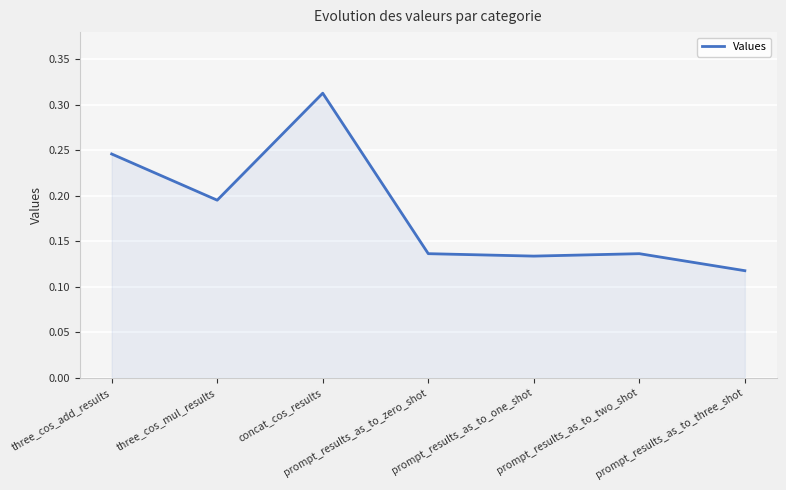

At which category does the data reach its first local valley?

three_cos_mul_results